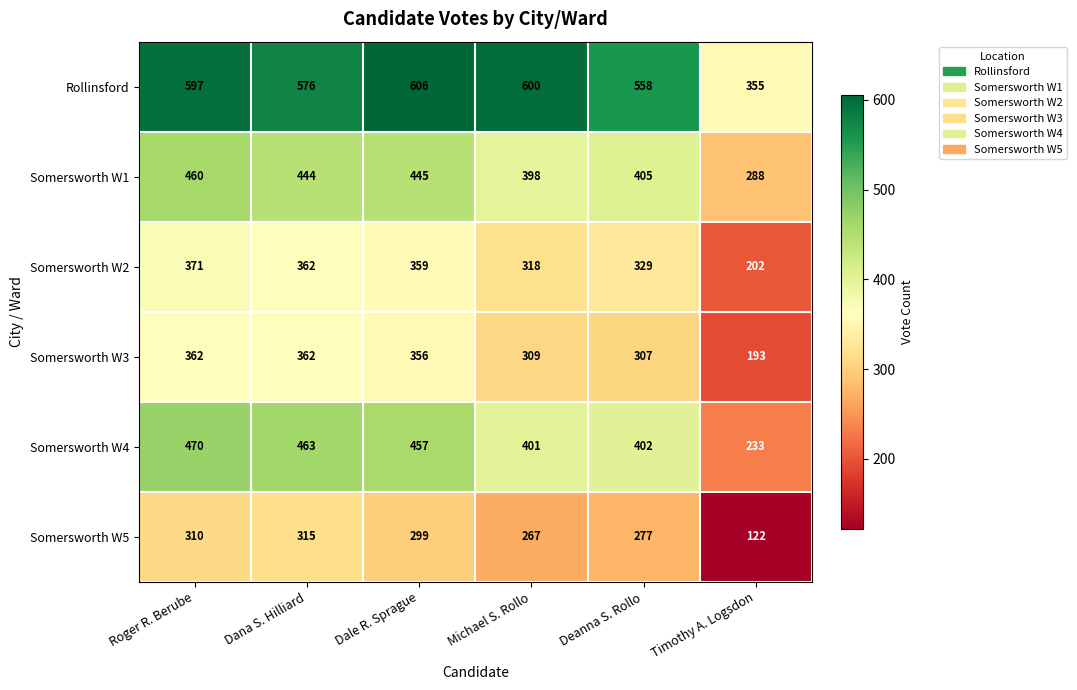

What is the sum of all Somersworth W5 values?

1590